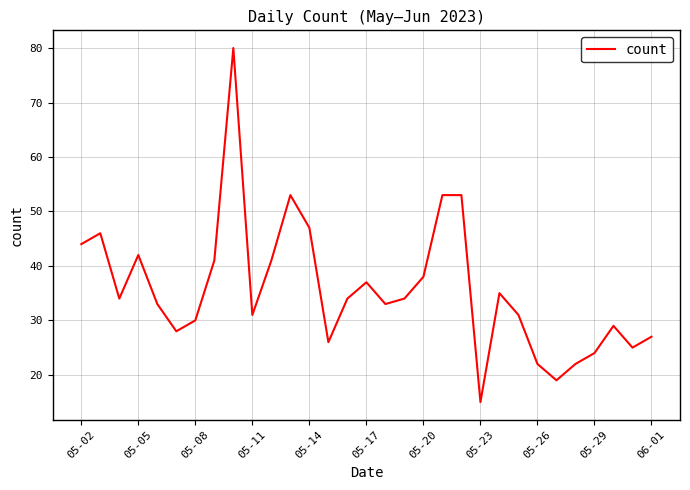

What is the difference between the maximum and minimum values?

65